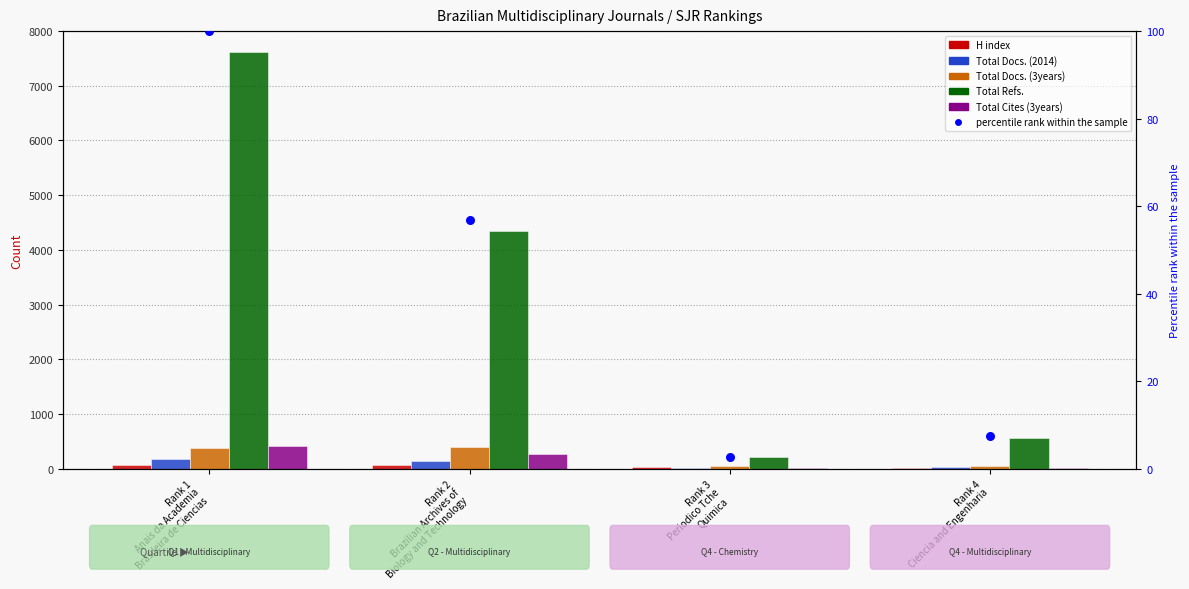

What is the total value across all series at Rank 4
Ciencia and Engenharia?

641.3